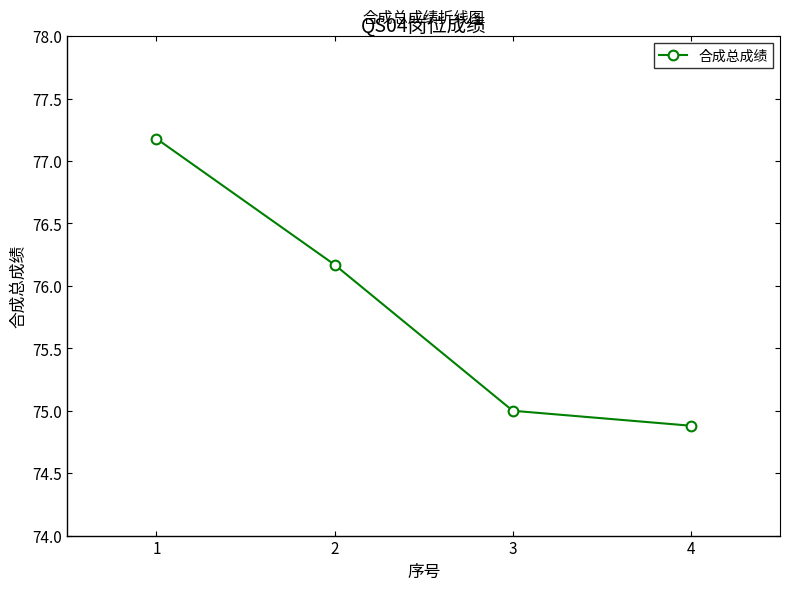

Reading left to right, extract all data points from this chart.

77.2	76.2	75.0	74.9